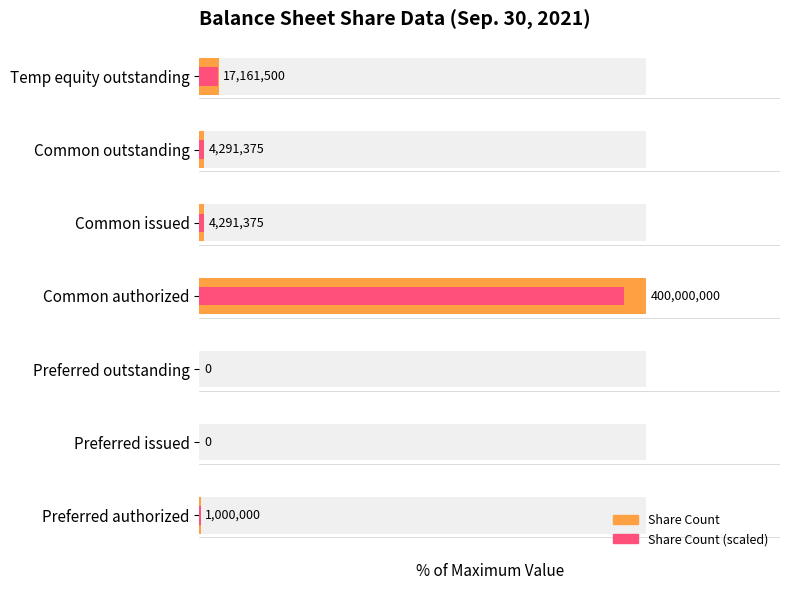

Reading right to left, list all the values displayed in this chart.

Share Count: 4.3	1.1	1.1	100.0	0.0	0.0	0.2
Share Count (scaled): 4.1	1.0	1.0	95.0	0.0	0.0	0.2